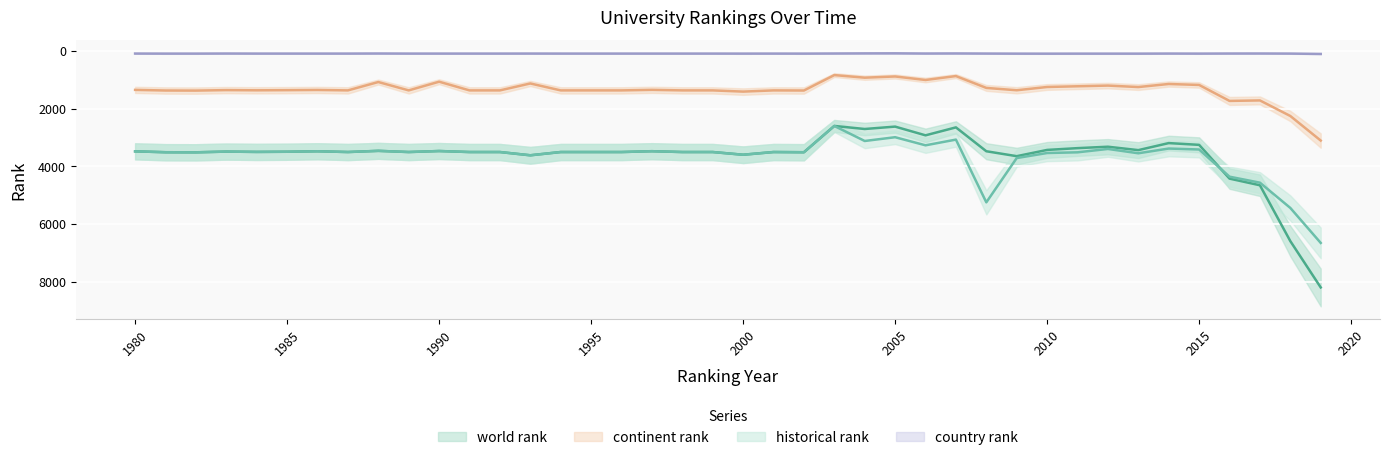

True or false: historical rank and country rank cross at least once.

False